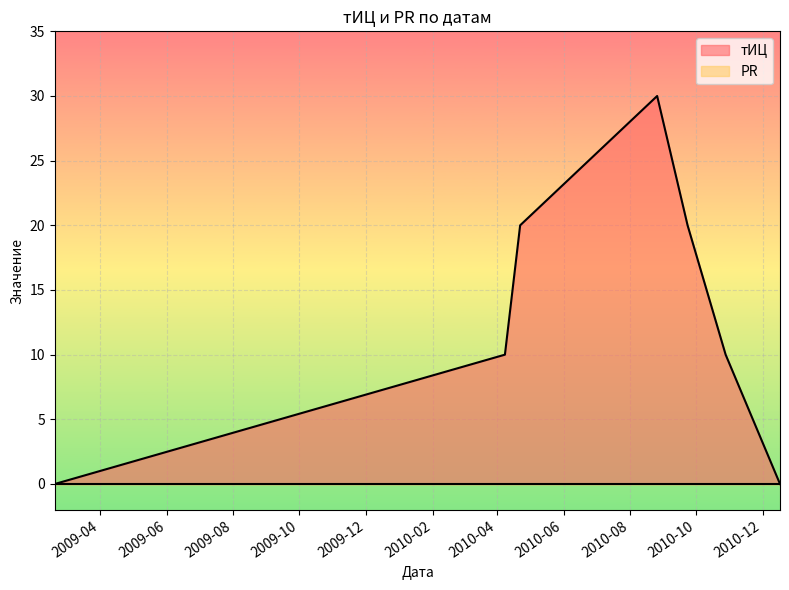

What is the sum of all values?

90